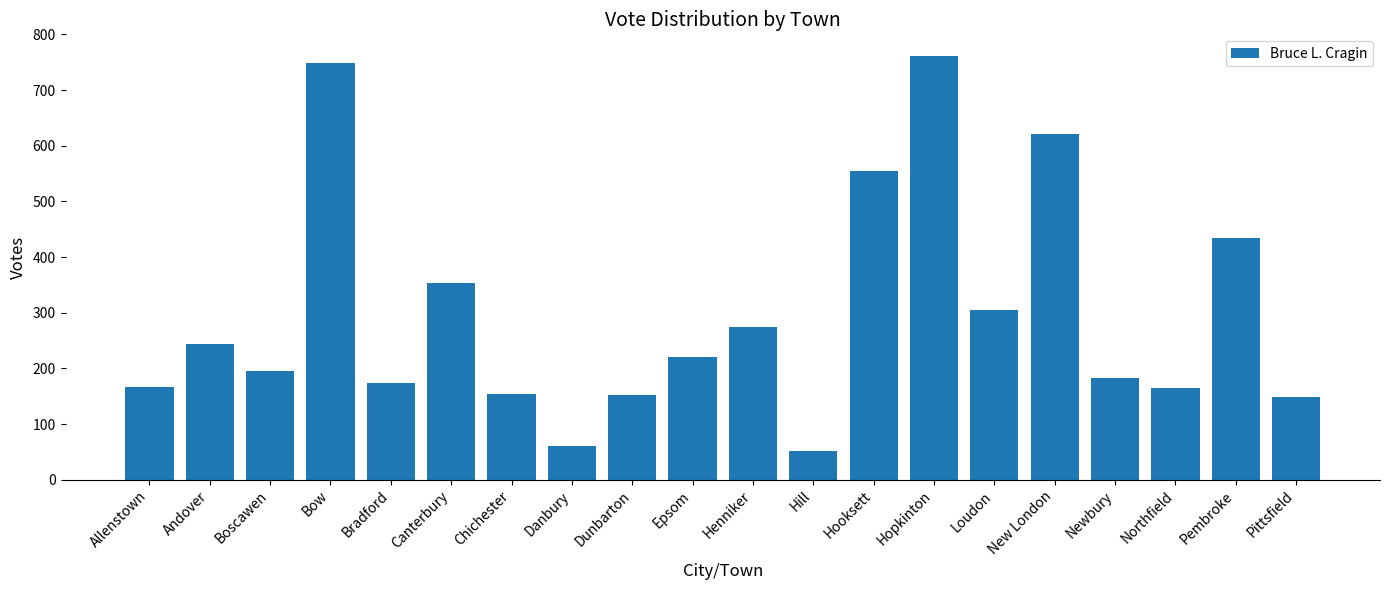

What is the average value?

298